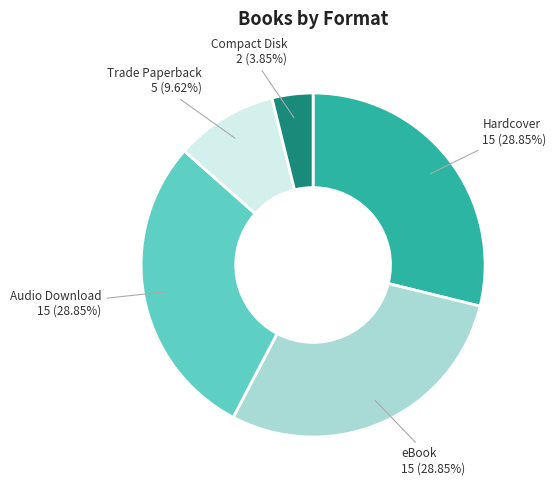

Is there any slice that represents more than half of the pie?

No